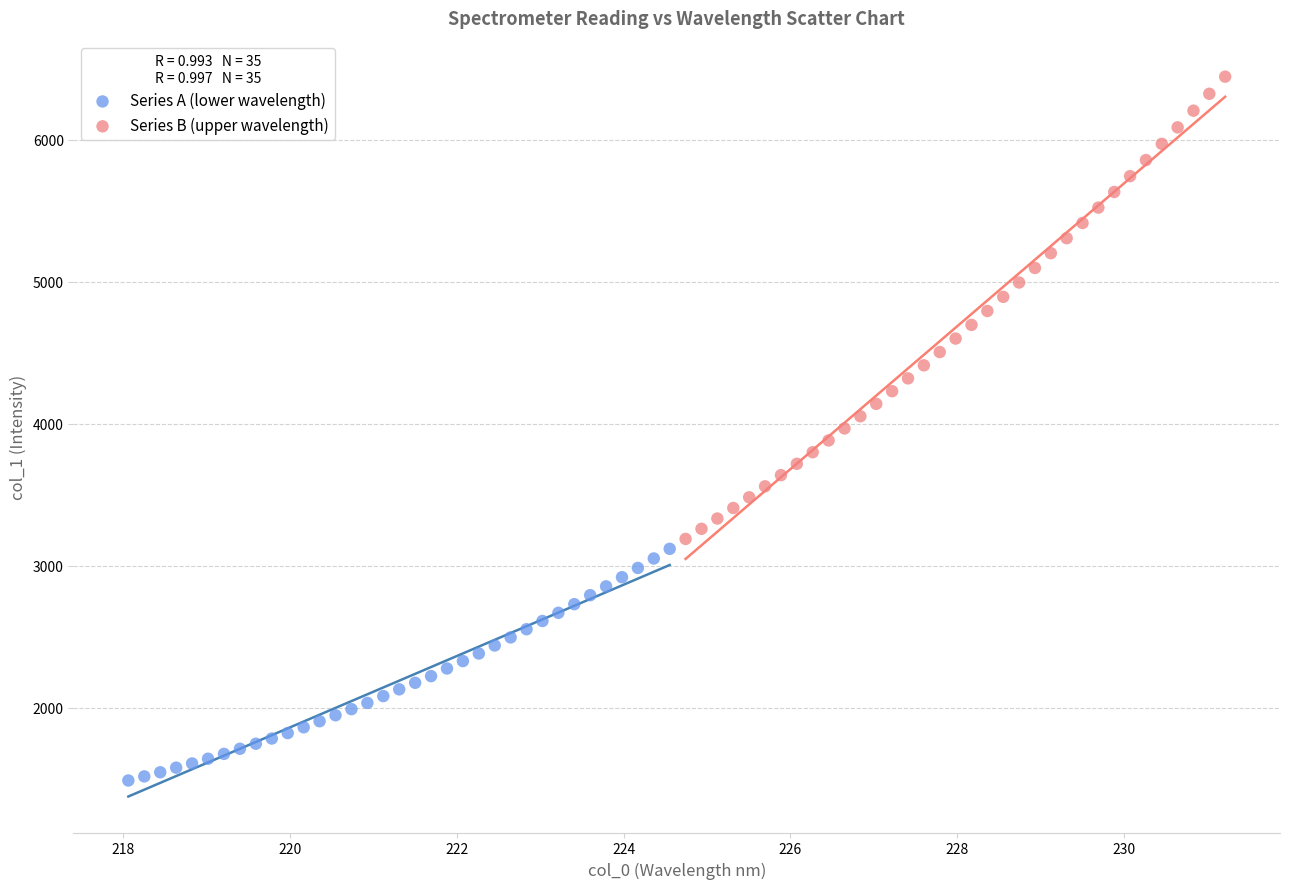

Which series contains the lowest Y value?

Series A (lower wavelength)